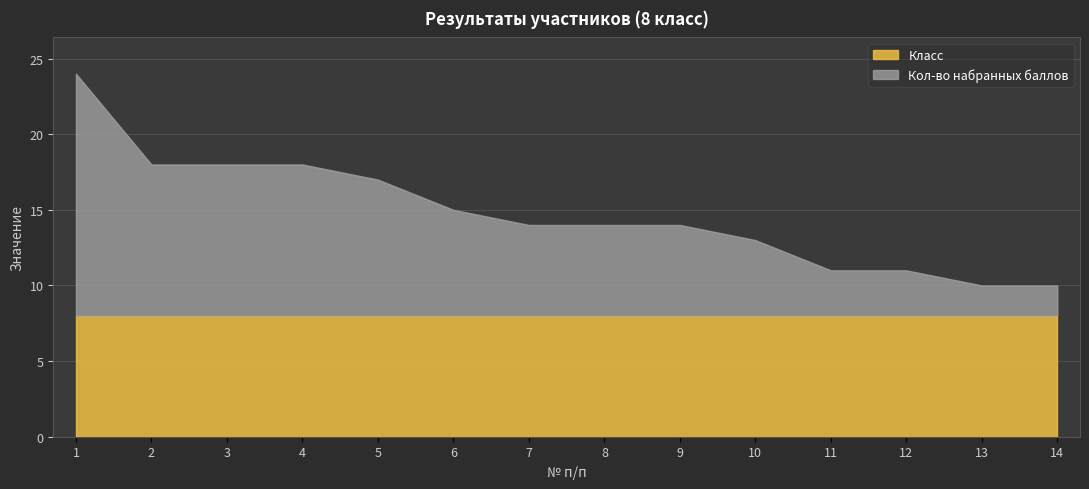

What is the value of the Кол-во баллов point at the 10th from the left?

5